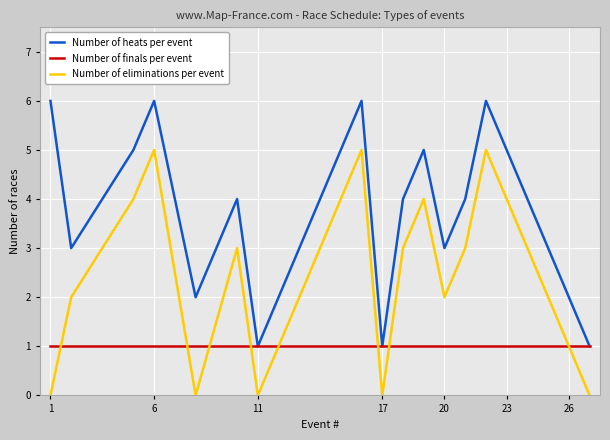

What is the maximum value shown in the chart?

6